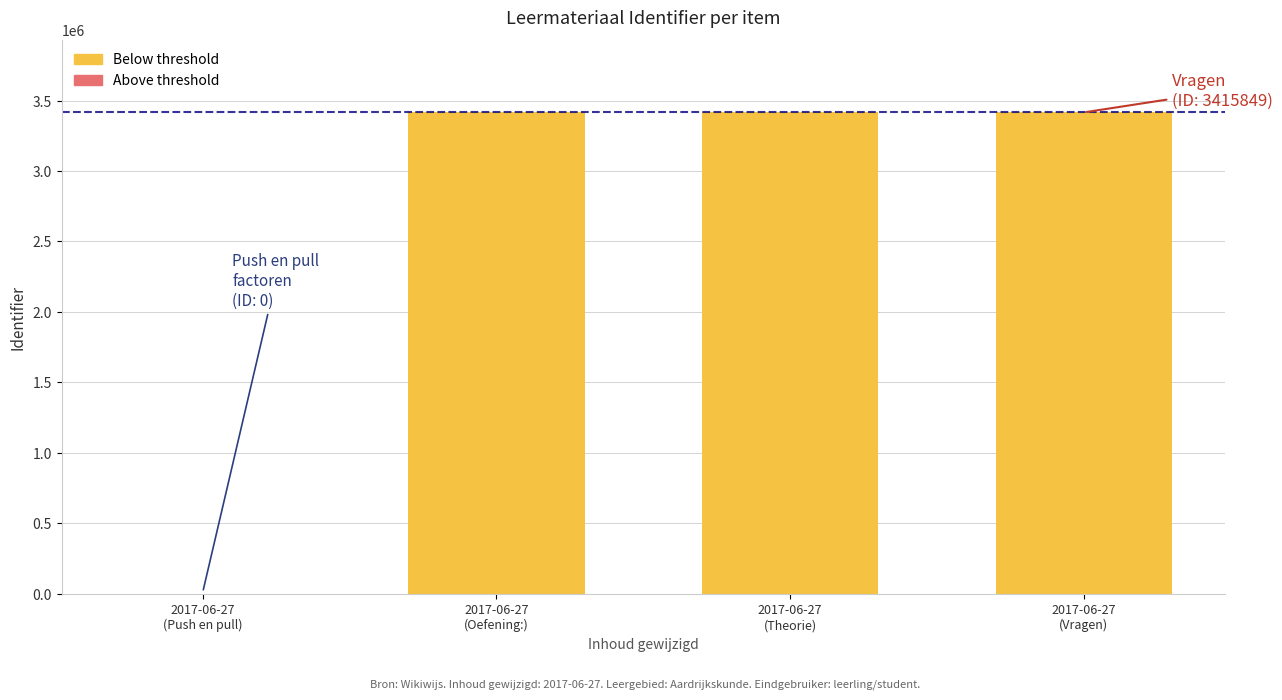

Rank the series at 2017-06-27
(Theorie) from lowest to highest value.

Above threshold, Below threshold